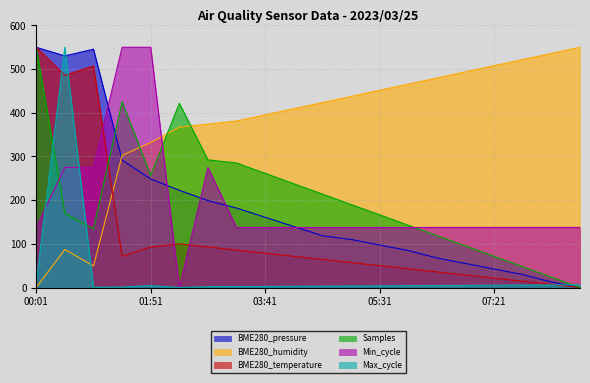

Count the number of data series in this chart.

6